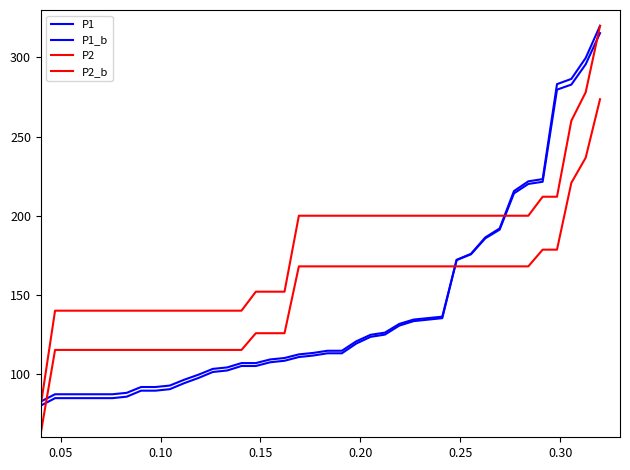

Does the chart have visible grid lines?

No